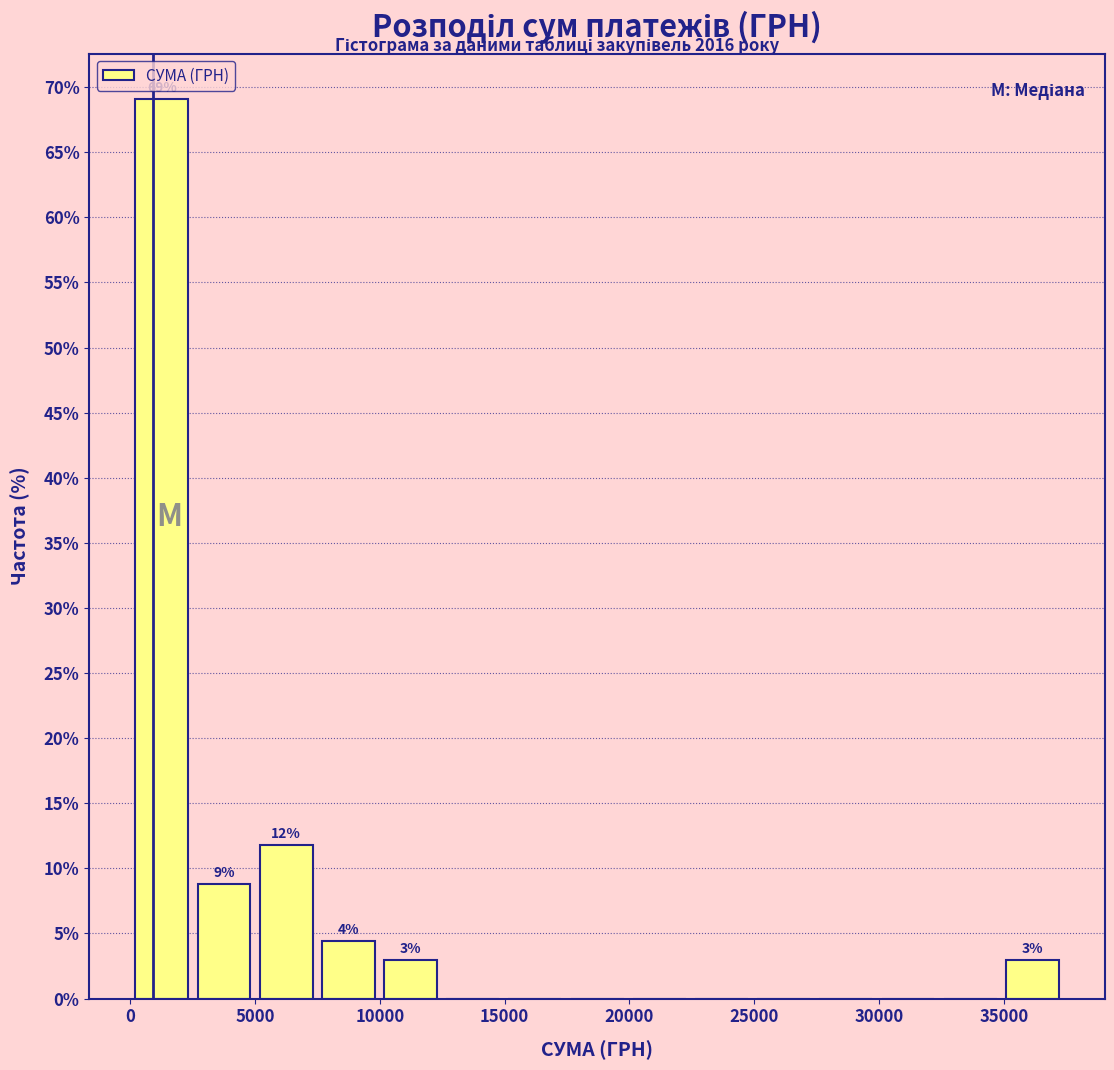

Which range on the x-axis has the tallest bar?

0 to 2500